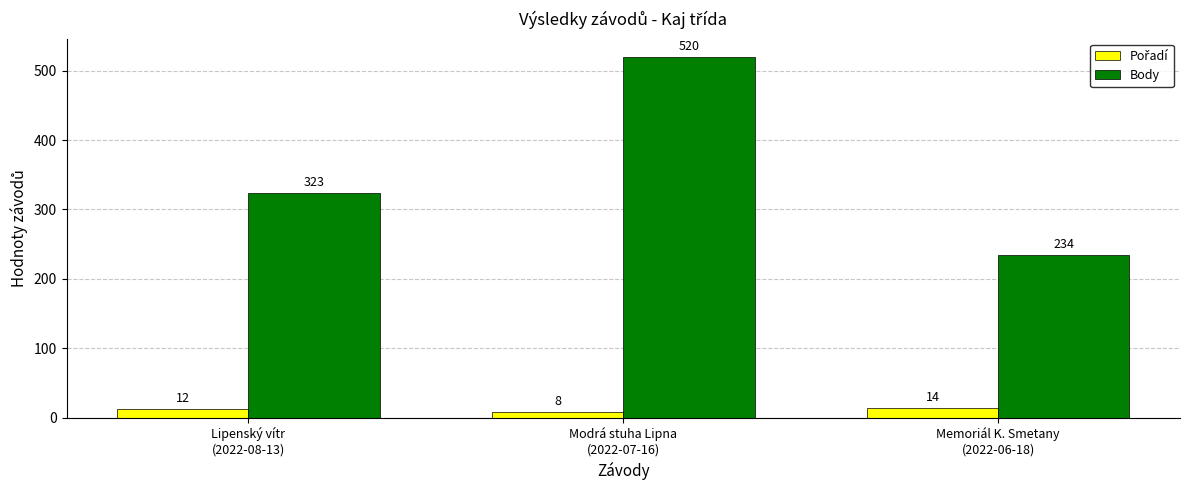

Count the Body values in the range 234 to 520.

3